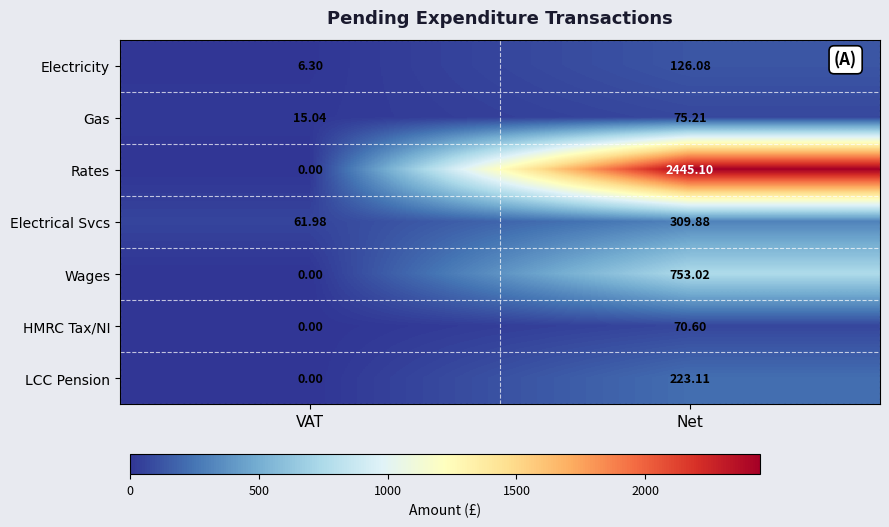

At which label does Electrical Svcs reach its minimum?

VAT